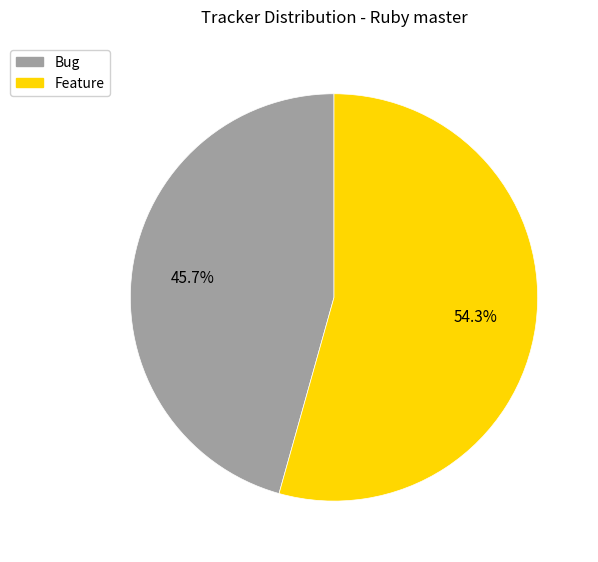

Combined, do Bug and Feature account for over 50%?

Yes